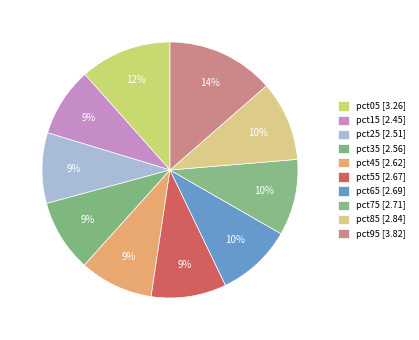

What percentage is the pct35 slice, to the nearest percent?

9%